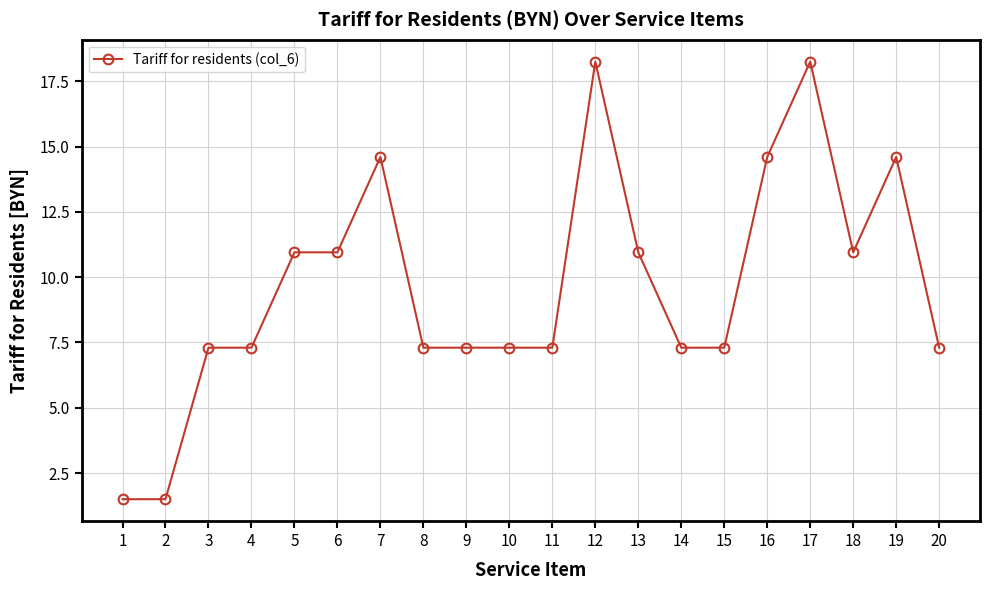

True or false: the data has more than 2 interior local peaks.

True